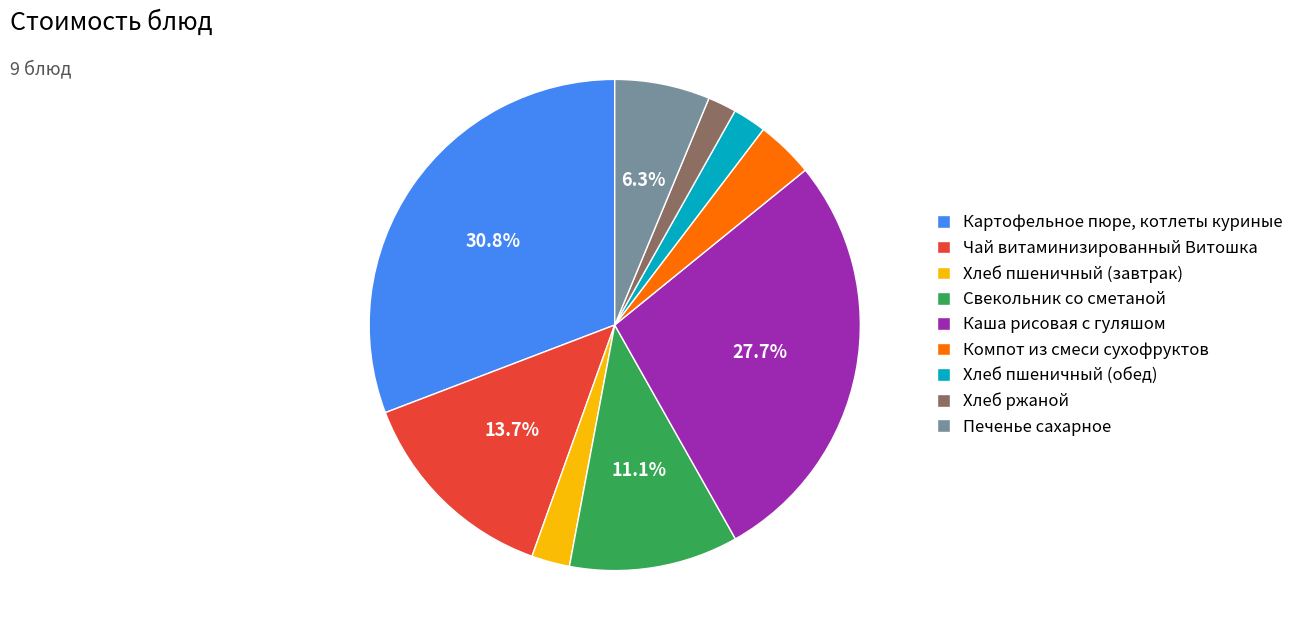

What is the ratio of the value at Печенье сахарное to the value at Свекольник со сметаной?

0.6